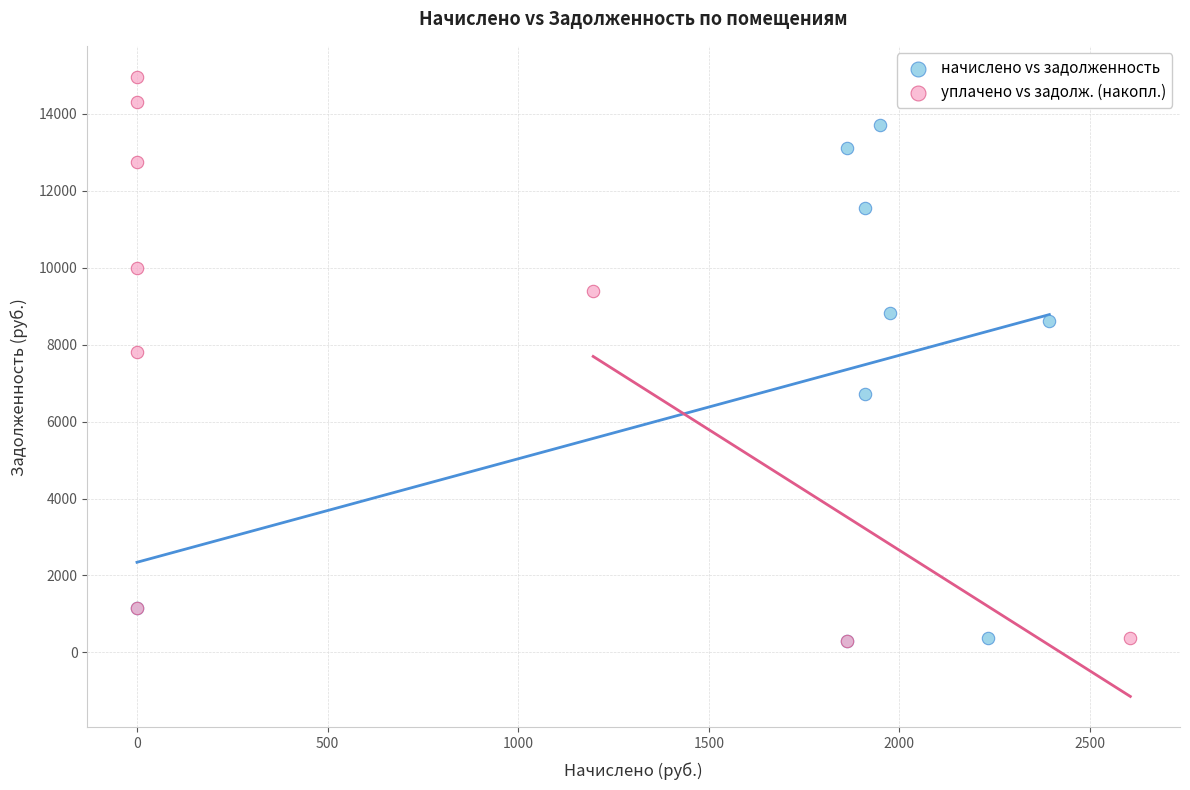

Which series has the largest Y range (max minus min)?

уплачено vs задолж. (накопл.)